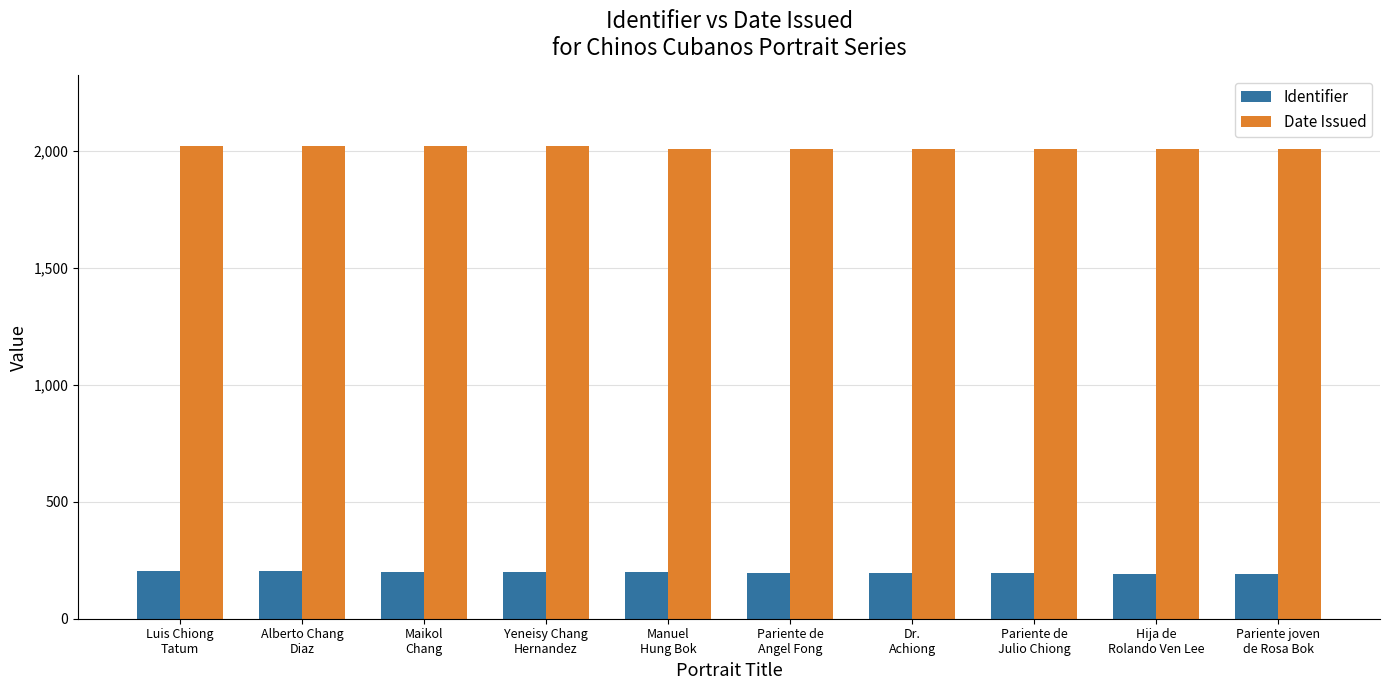

What value does the Identifier series have at Alberto Chang
Diaz?

202